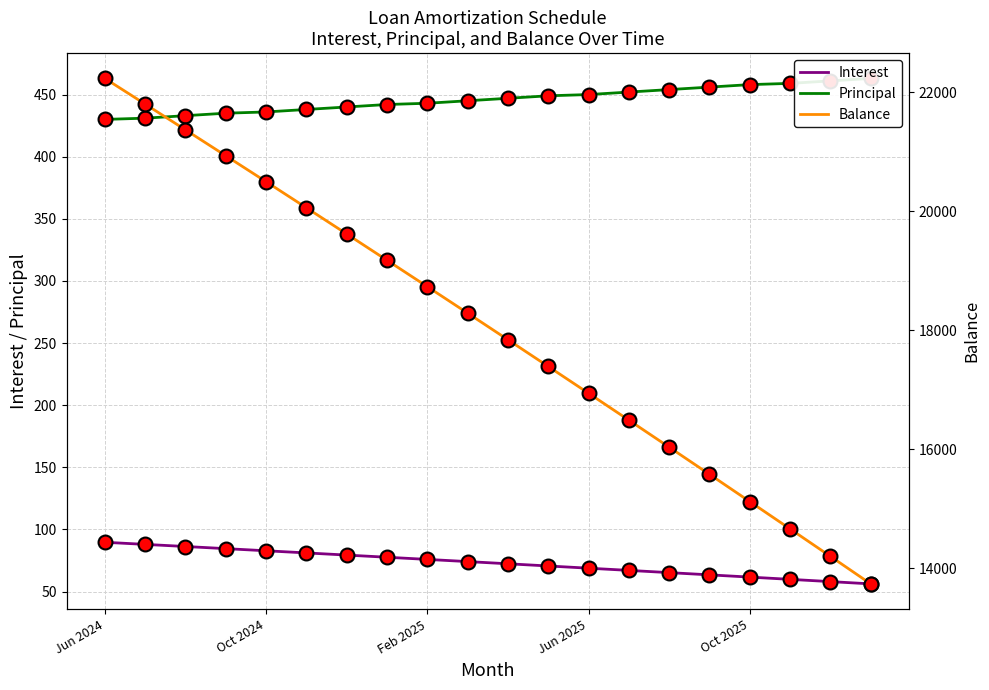

What is the total value across all series at Feb 2025?

19250.9